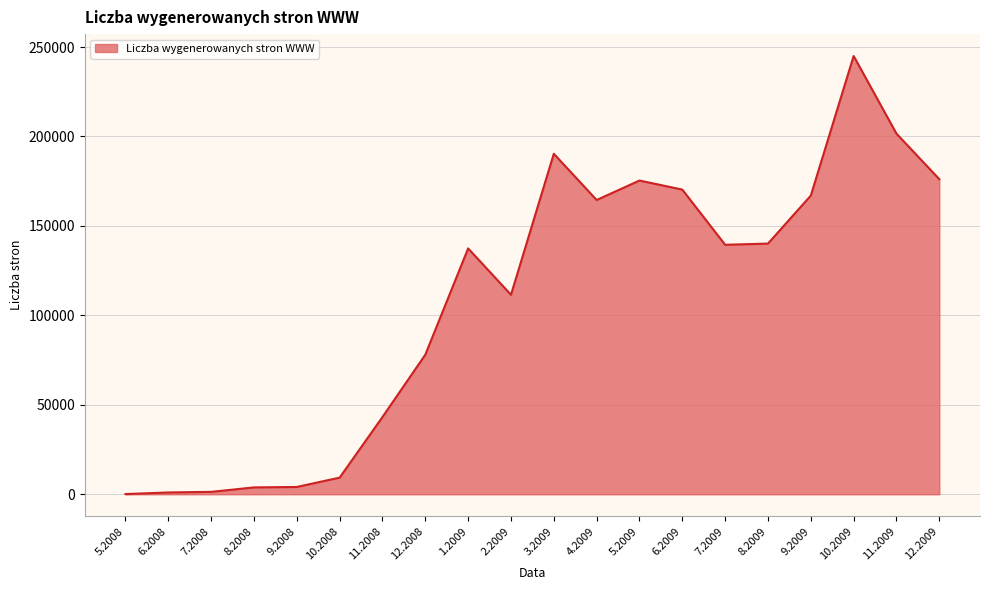

What position from the left is 6.2008?

2